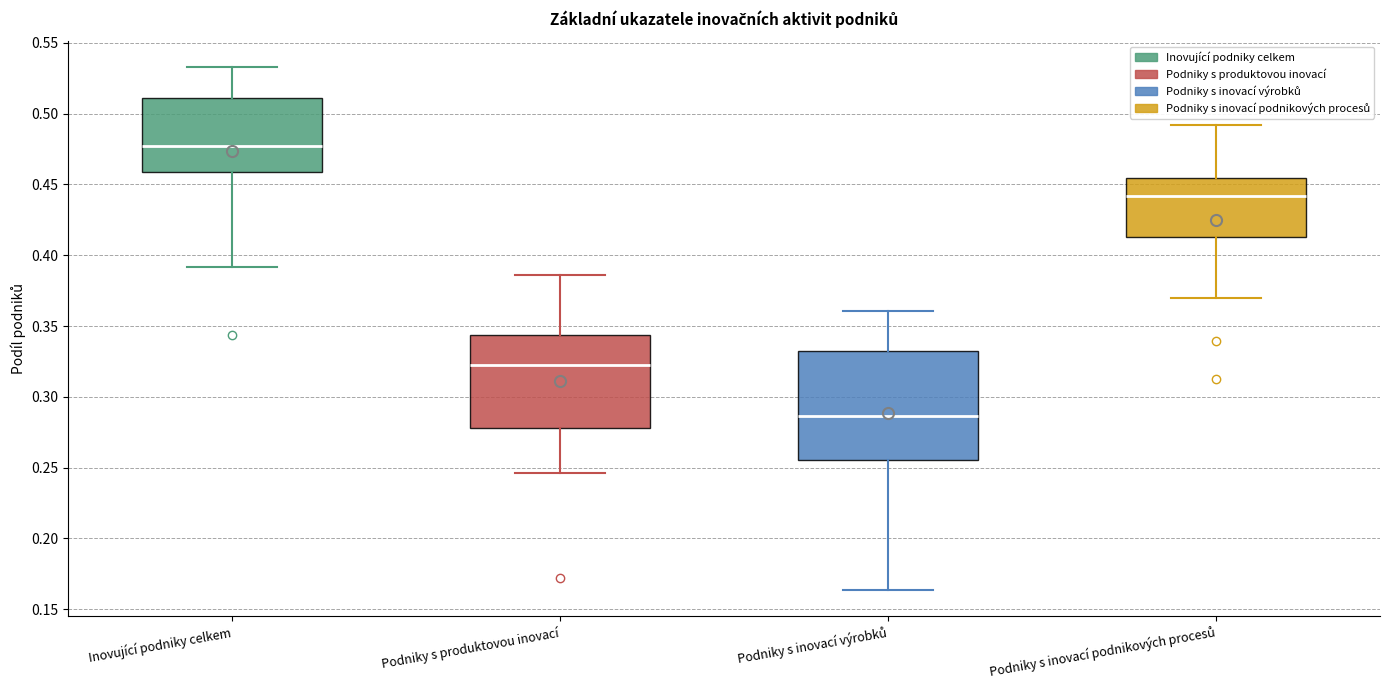

Where does the lower whisker of the box for Podniky s produktovou inovací end on the y-axis? The values are not printed on the chart, so give them approximately, as read against the axis.

0.245